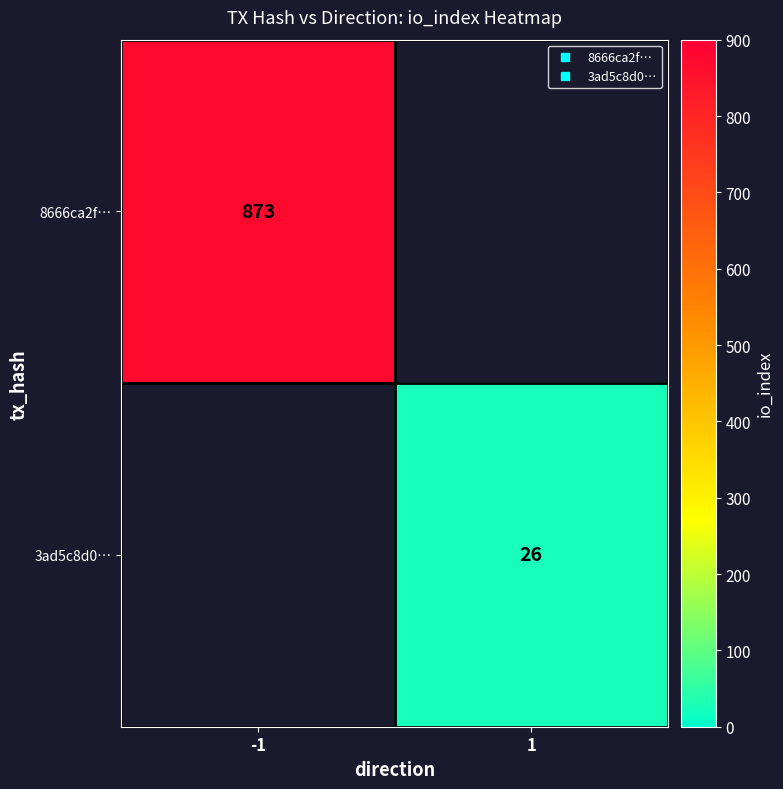

At how many categories does at least one series exceed 388?

1